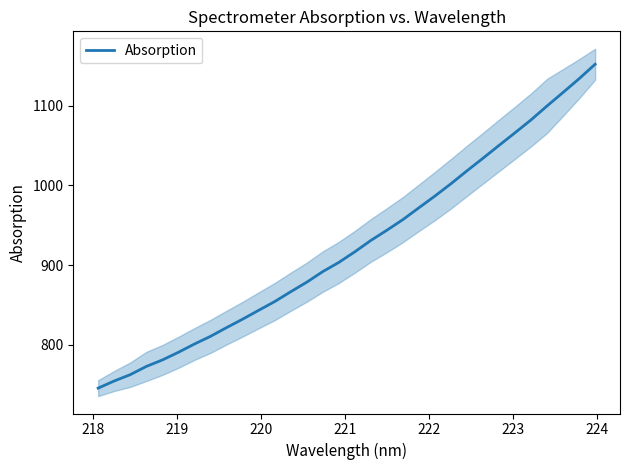

What is the minimum value for Absorption?

745.5